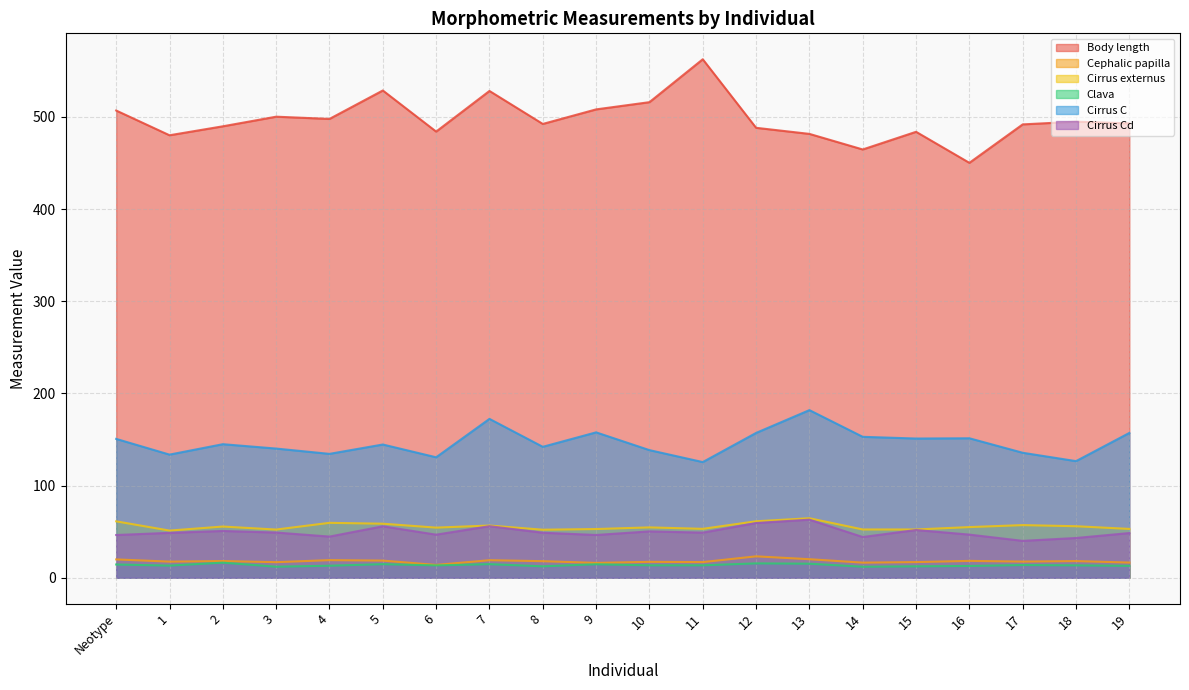

True or false: Cirrus C and Cirrus Cd intersect in this chart.

False